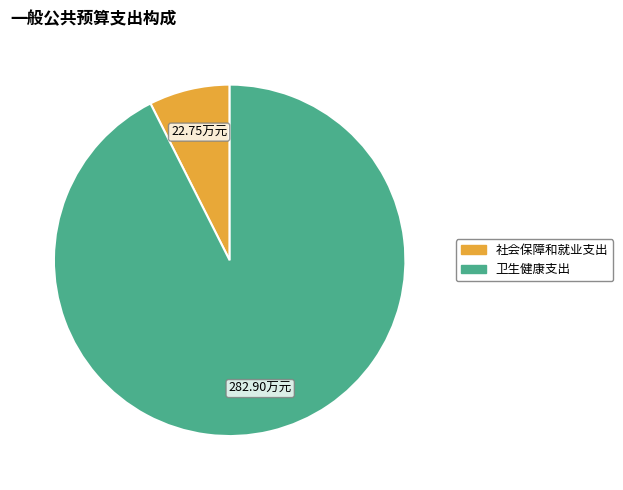

How many slices are in this pie chart?

2